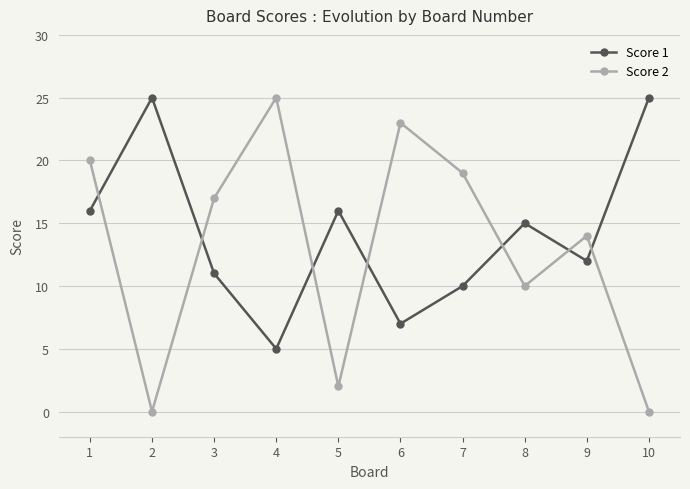

Reading left to right, what are all the values shown in this chart?

Score 1: 1=16	2=25	3=11	4=5	5=16	6=7	7=10	8=15	9=12	10=25
Score 2: 1=20	2=0	3=17	4=25	5=2	6=23	7=19	8=10	9=14	10=0